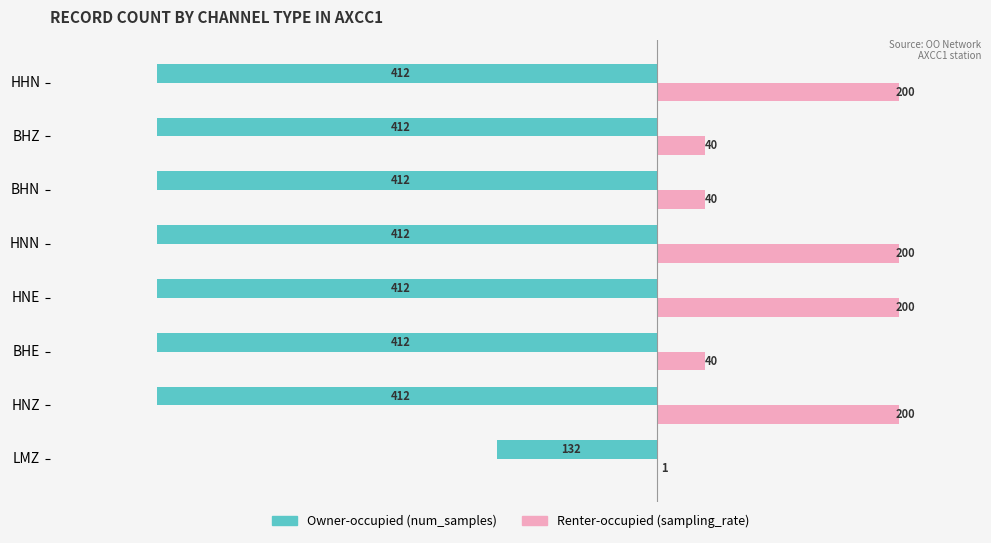

Which series changed the most between LMZ and HNE?

Owner-occupied (num_samples)